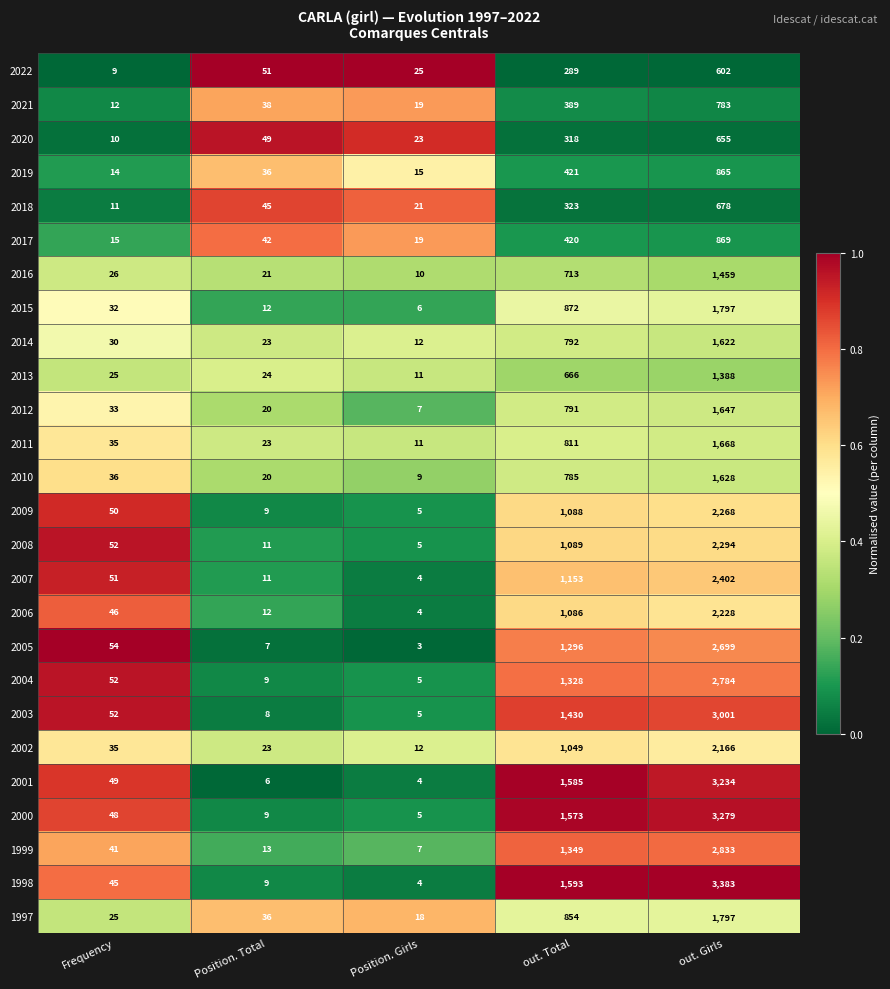

Count the number of data series in this chart.

26